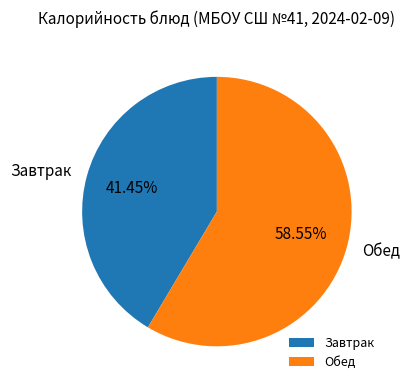

Is there any slice that represents more than half of the pie?

Yes